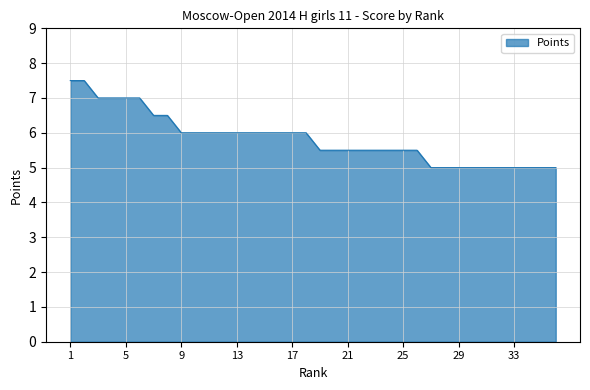

What is the minimum value shown in the chart?

5.0